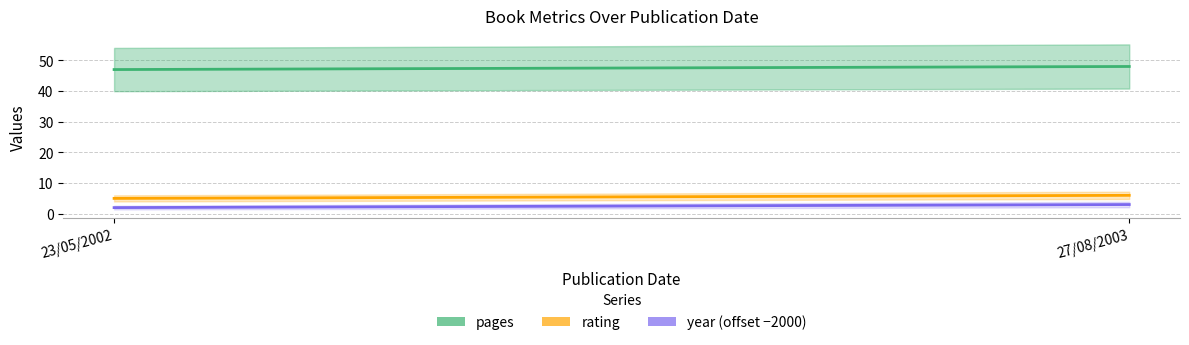

What is the difference between the maximum and minimum values in the pages series?

1